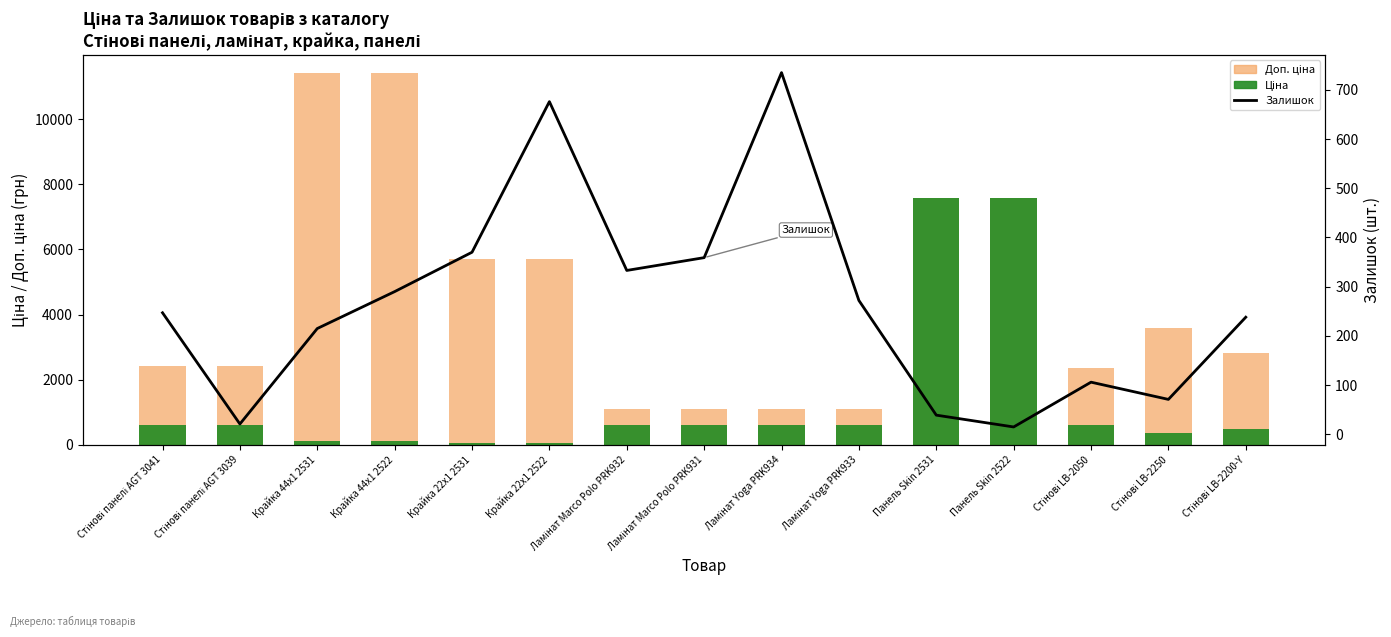

List the series in order of their peak value, lowest first.

Залишок, Ціна, Доп. ціна